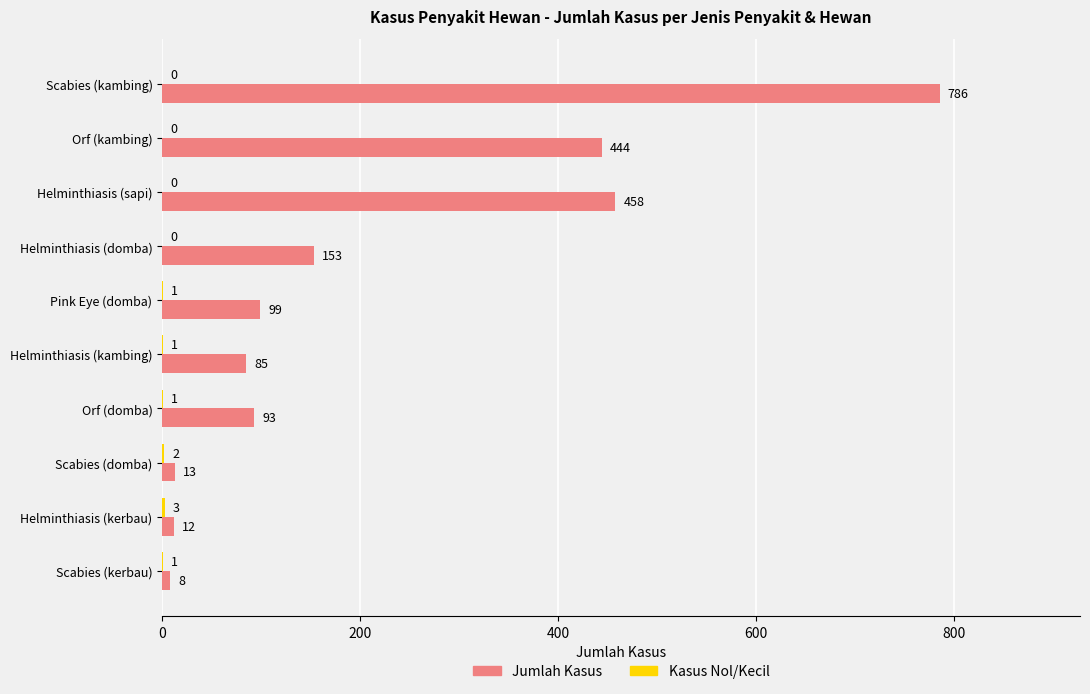

What is the maximum value shown in the chart?

786